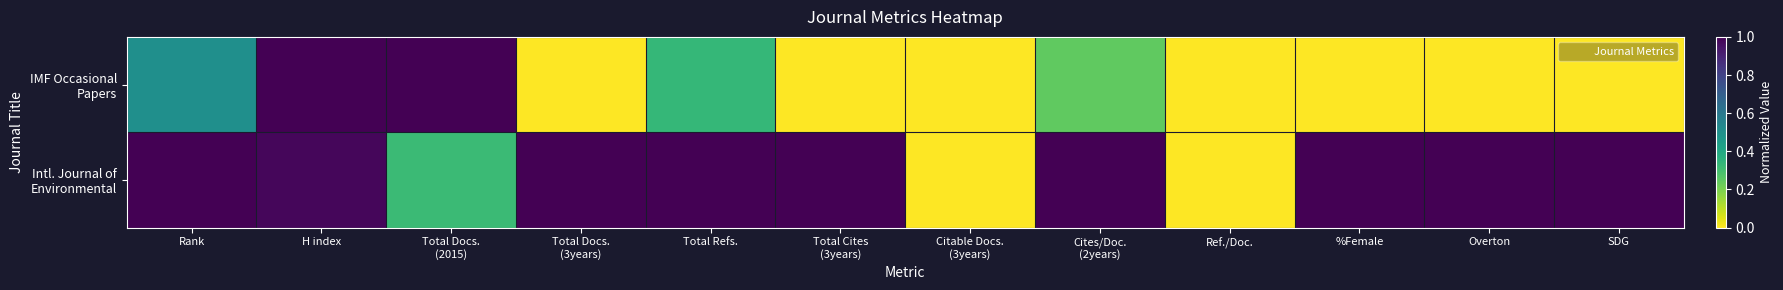

Rank the series at Overton from lowest to highest value.

IMF Occasional Papers, Intl. Journal of Environmental